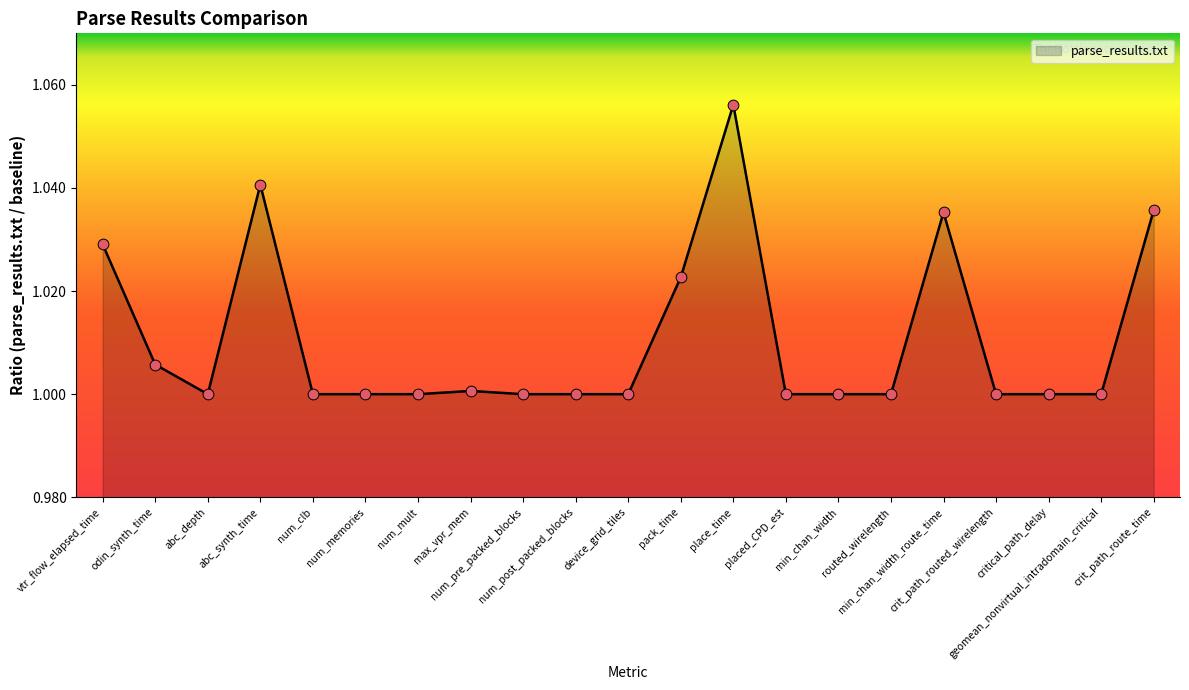

Which has a higher value, crit_path_route_time or placed_CPD_est?

crit_path_route_time